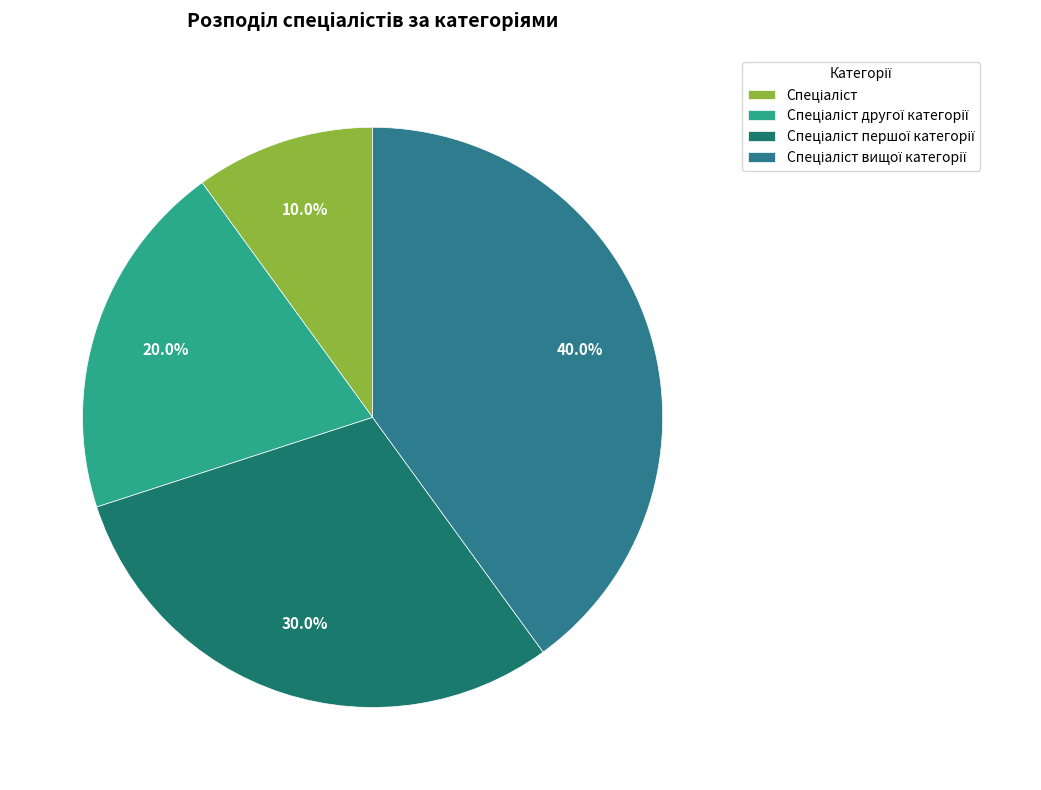

Does Спеціаліст account for over 50% of the chart?

No